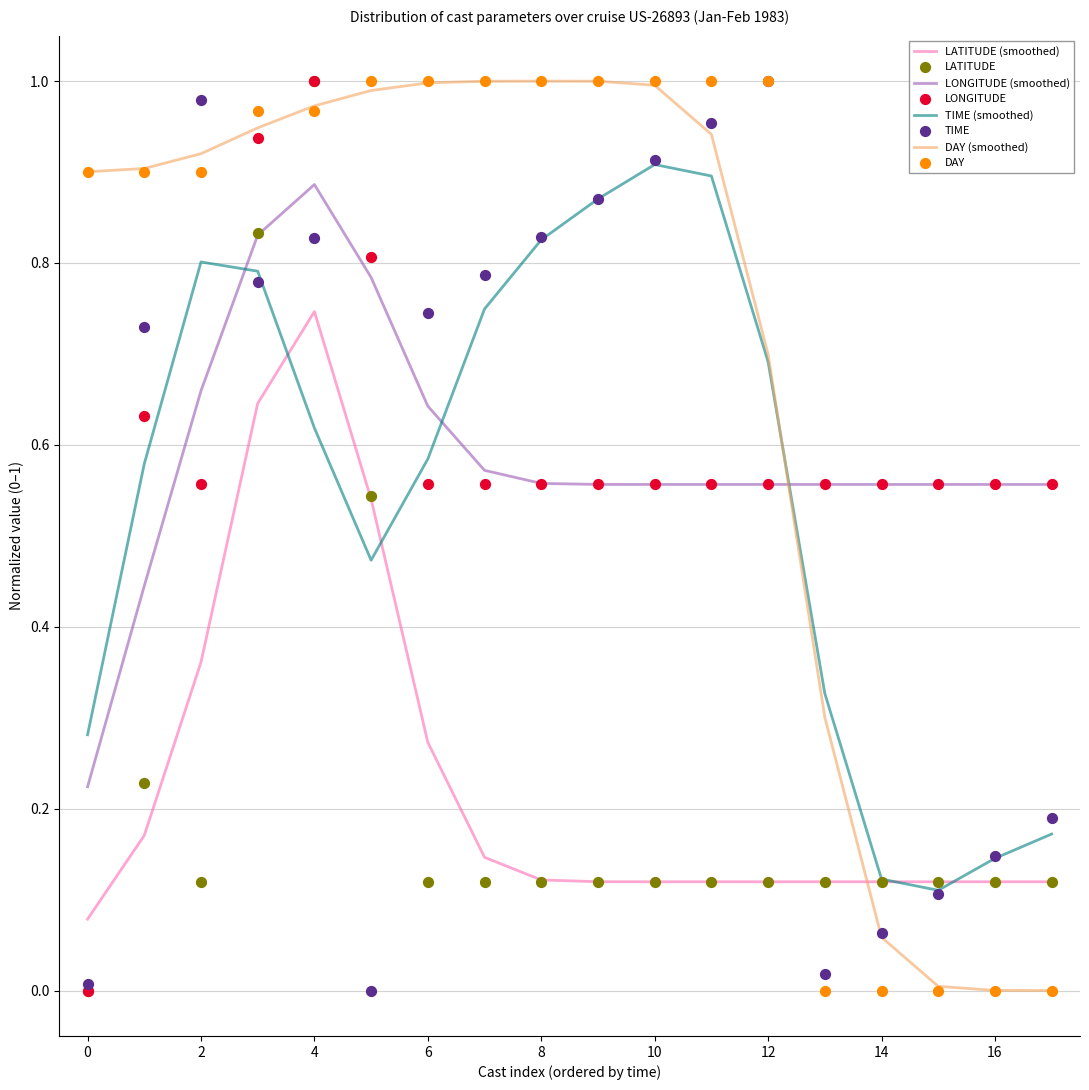

What are all the series names shown in the legend?

LATITUDE, LONGITUDE, TIME, DAY